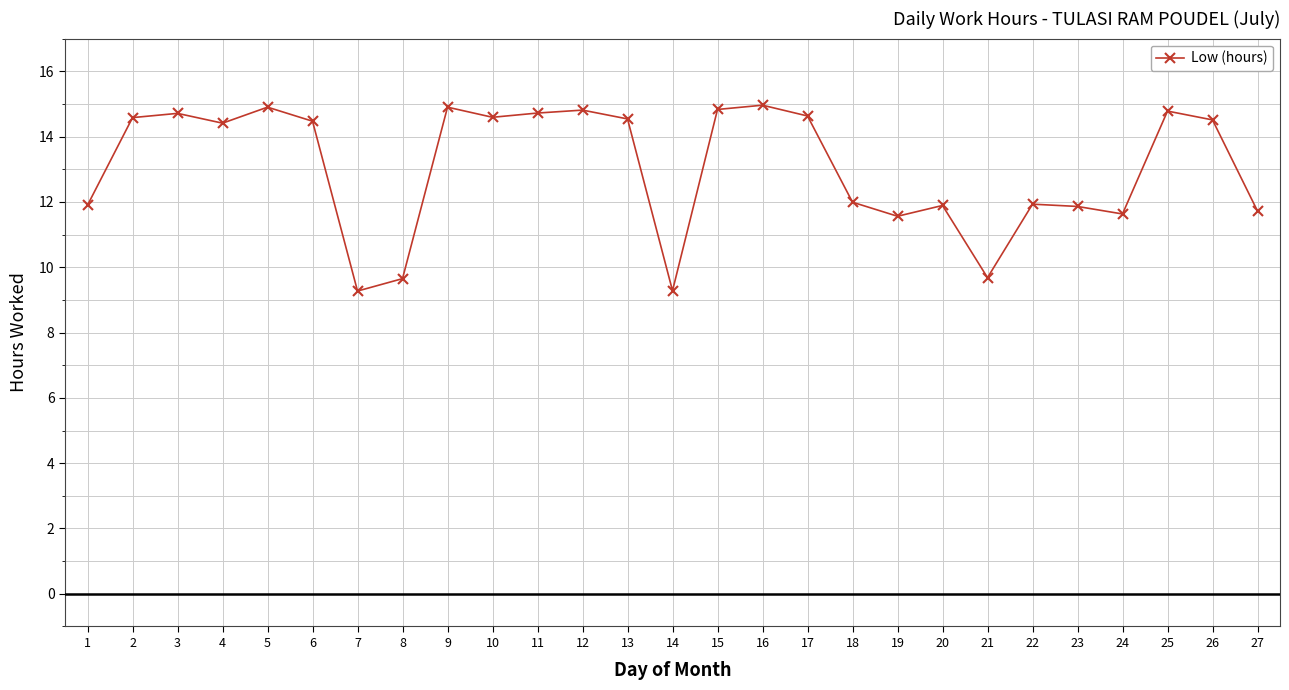

What is the difference between the values at 17 and 15?

0.2